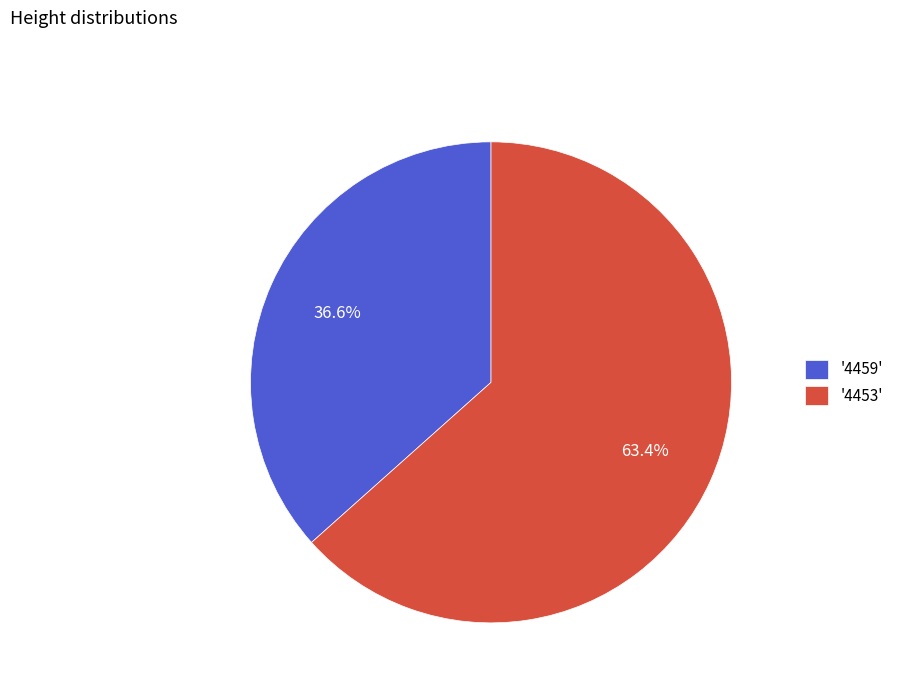

Which slice represents more than half of the pie?

'4453'